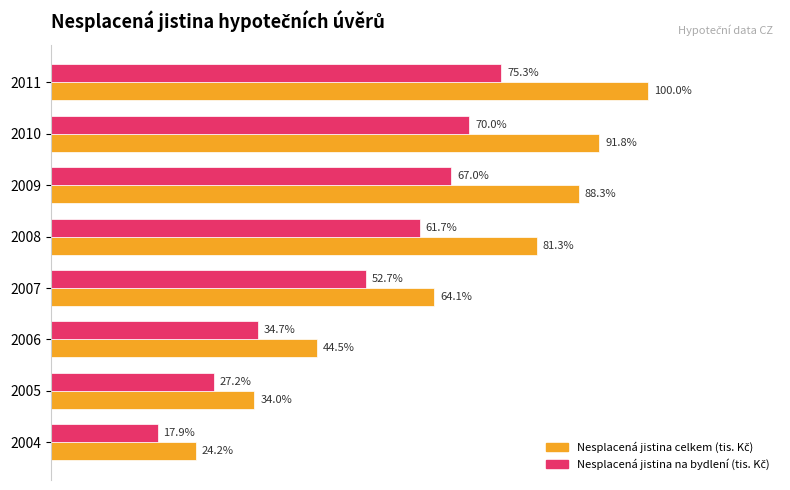

How many groups of bars are there?

8